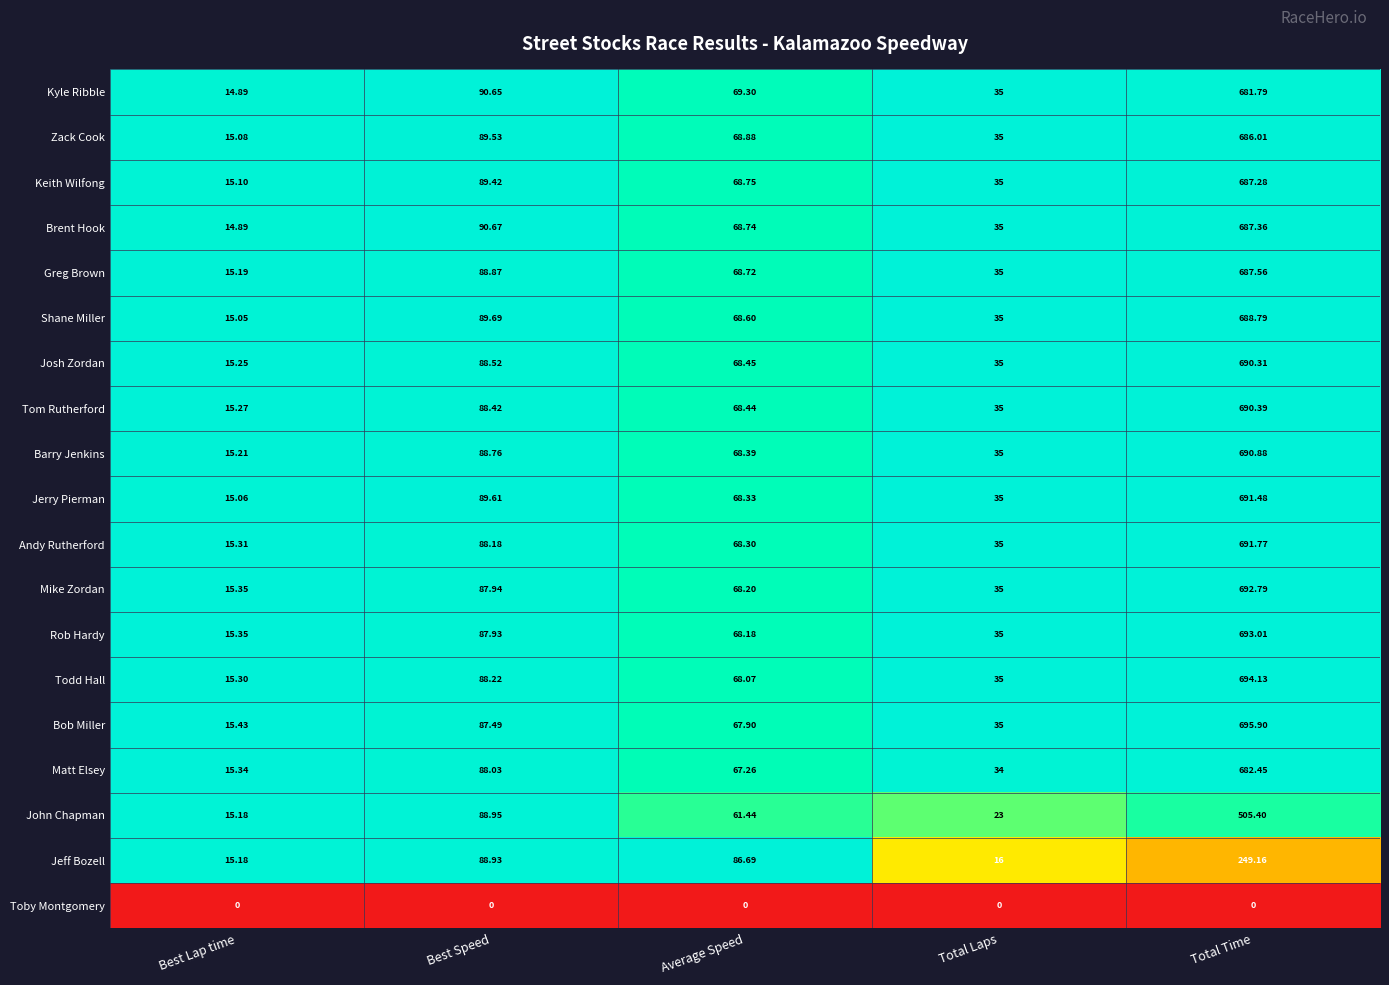

Rank the series at Average Speed from highest to lowest value.

Jeff Bozell, Kyle Ribble, Zack Cook, Keith Wilfong, Brent Hook, Greg Brown, Shane Miller, Josh Zordan, Tom Rutherford, Barry Jenkins, Jerry Pierman, Andy Rutherford, Mike Zordan, Rob Hardy, Todd Hall, Bob Miller, Matt Elsey, John Chapman, Toby Montgomery